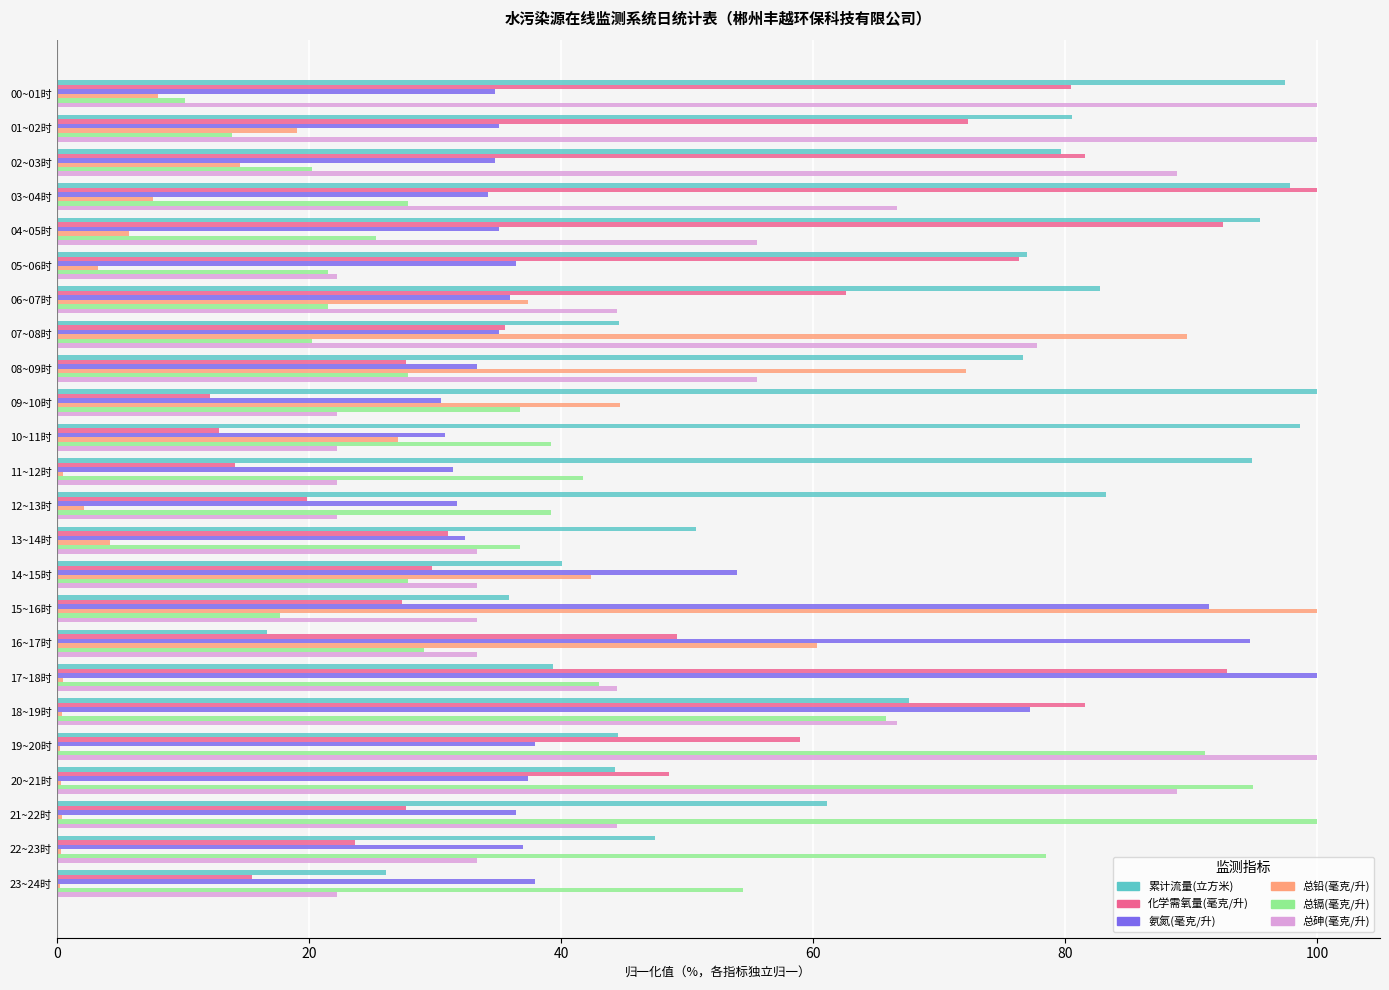

Is the value of 氨氮(毫克/升) at 21~22时 greater than the value of 化学需氧量(毫克/升) at 10~11时?

Yes